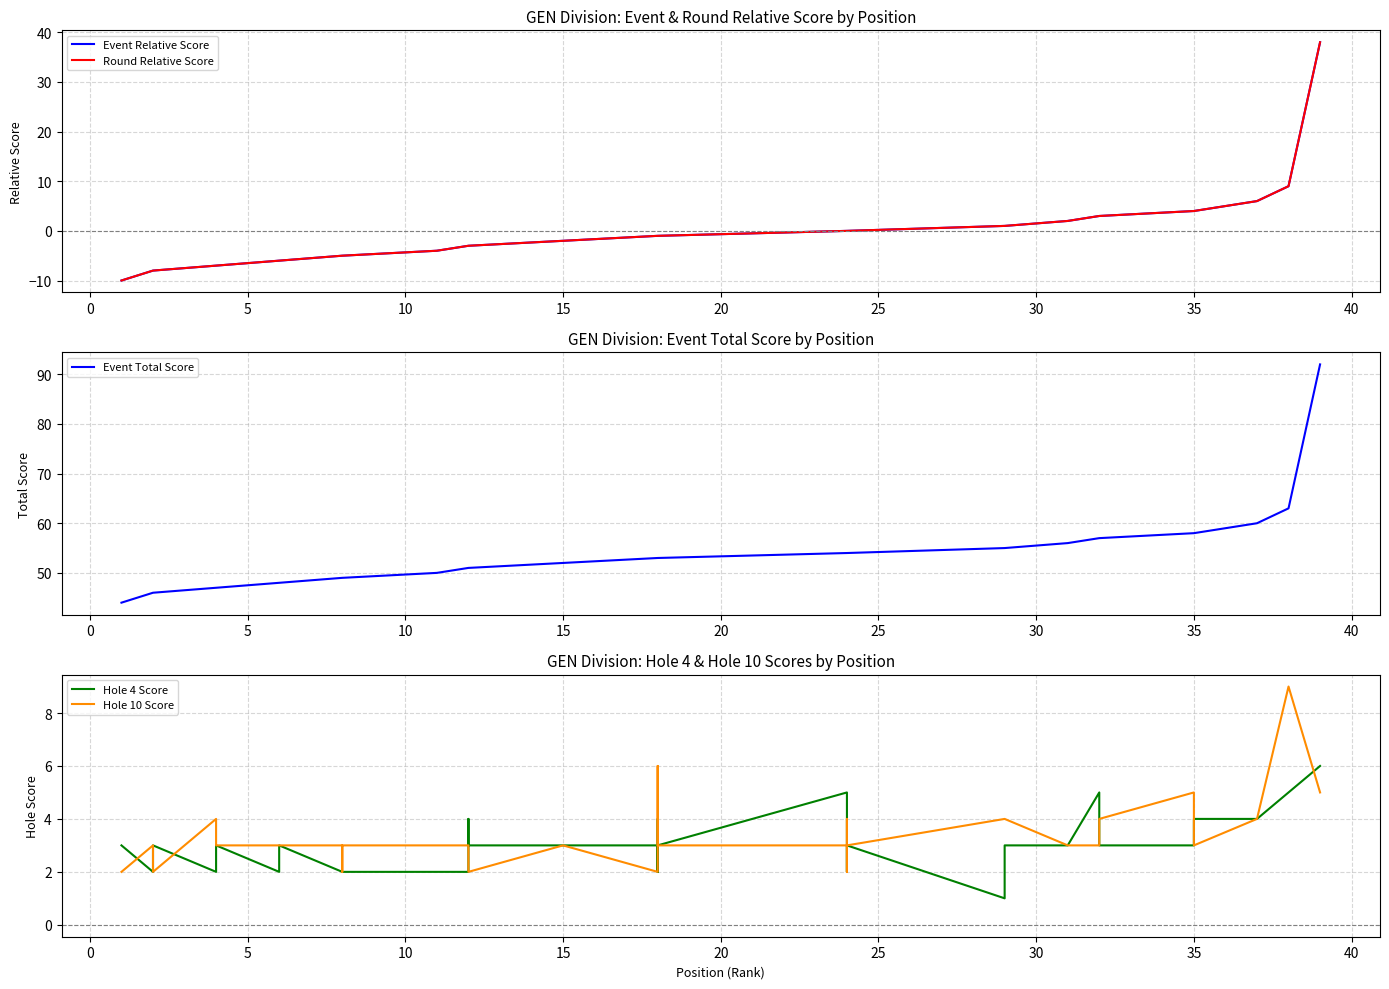

Is this an area chart (filled region under the line)?

No